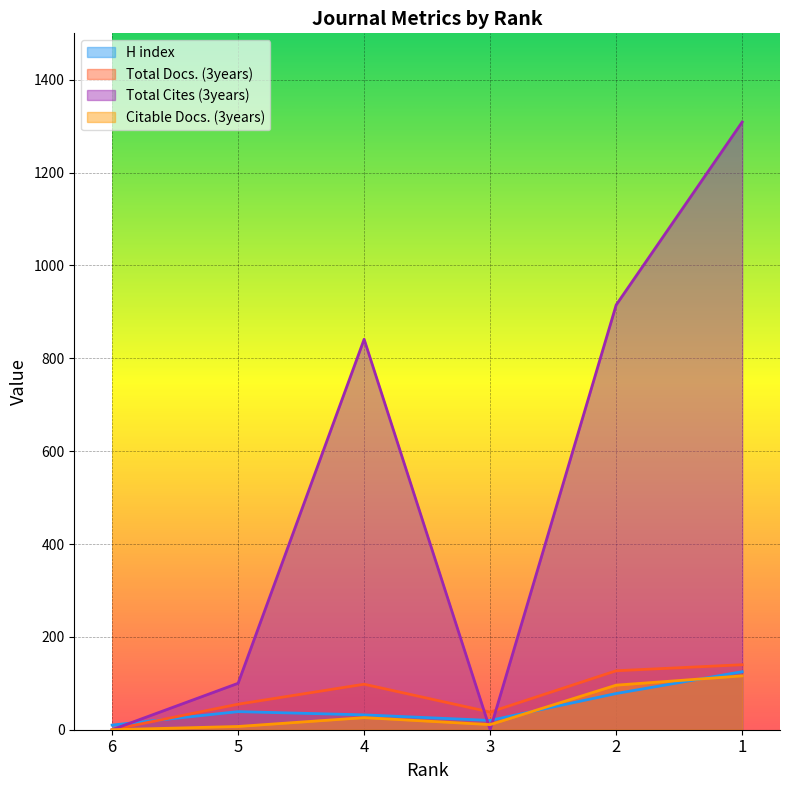

Reading right to left, what are all the values shown in this chart?

H index: 125	78	20	32	39	10
Total Docs. (3years): 140	127	38	98	55	0
Total Cites (3years): 1309	915	0	841	100	0
Citable Docs. (3years): 116	96	11	26	7	0